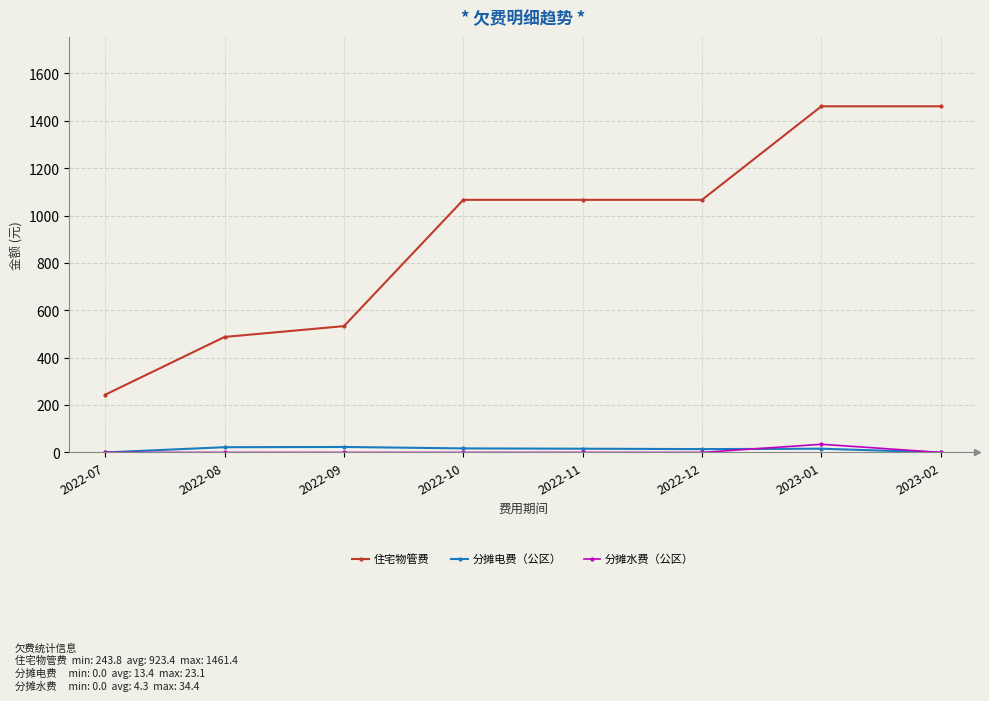

What is the total value across all series at 2022-10?

1083.5